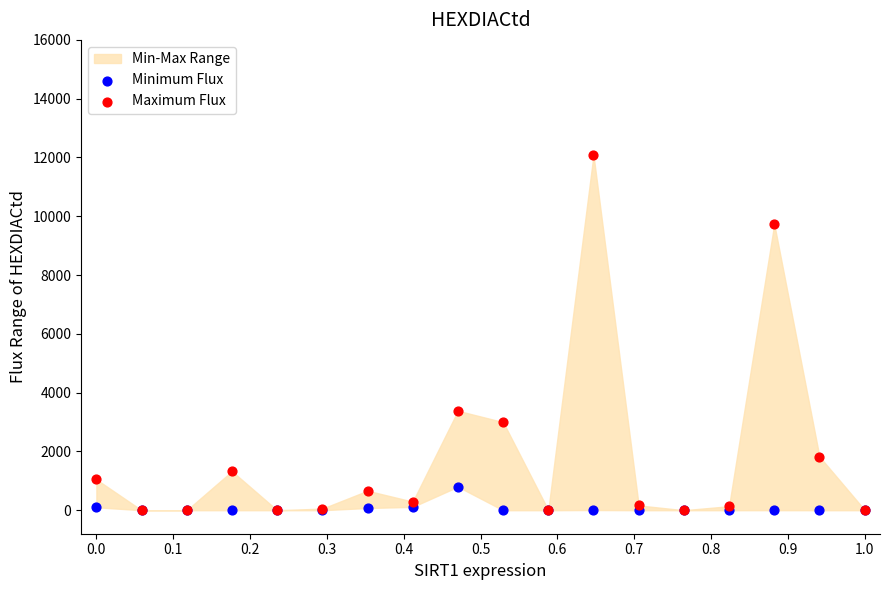

In the Maximum Flux series, what Y value is closest to 6041?

3382